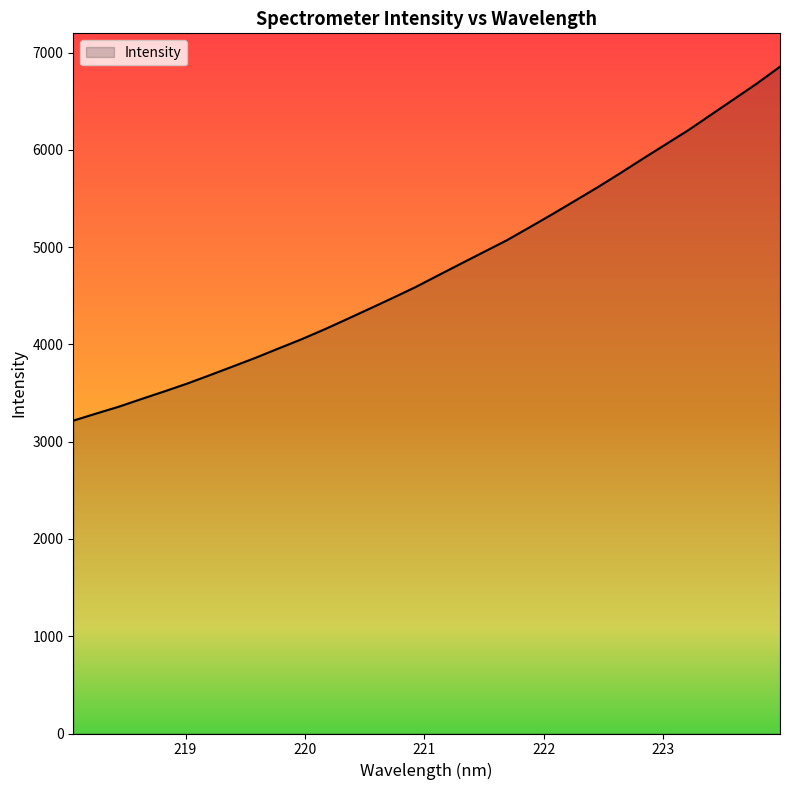

Does the chart have visible grid lines?

No